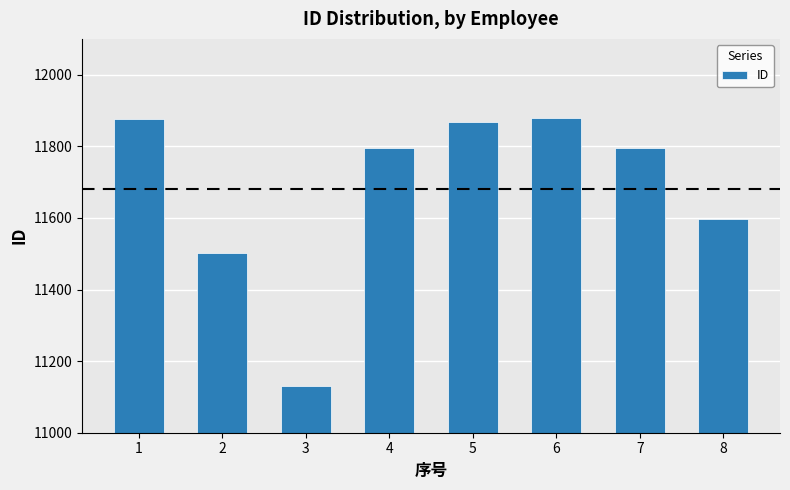

What is the value of the 8th bar from the left?

11596